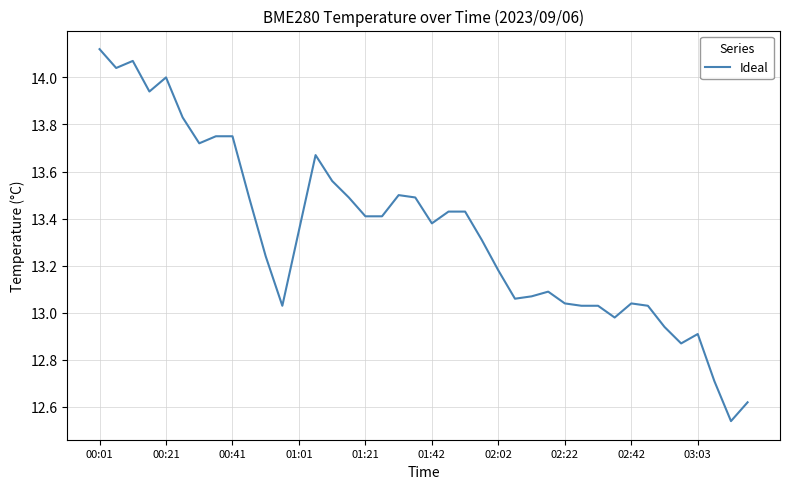

What is the difference between the maximum and minimum values?

1.6